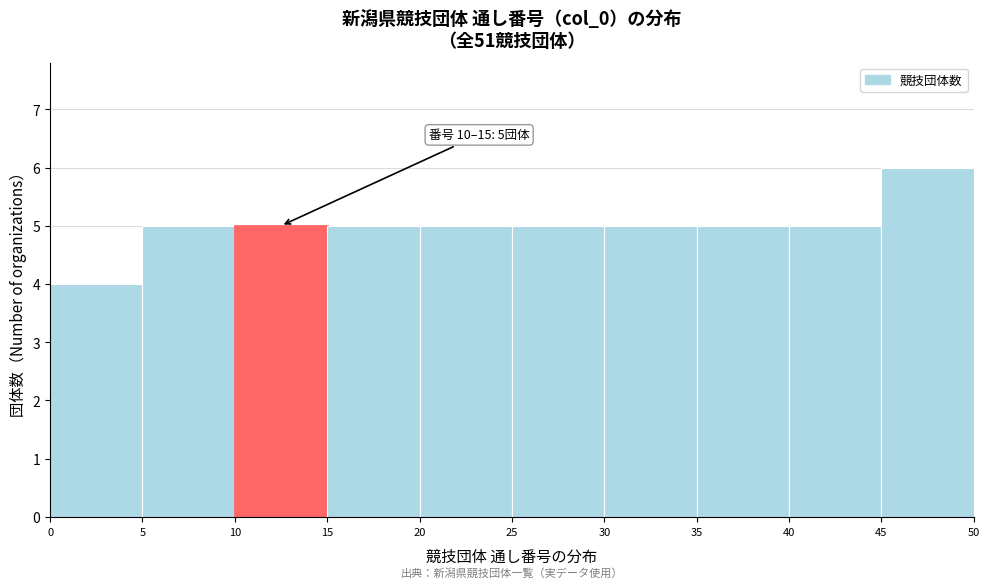

Over which range of the x-axis is the bar tallest?

45 to 50